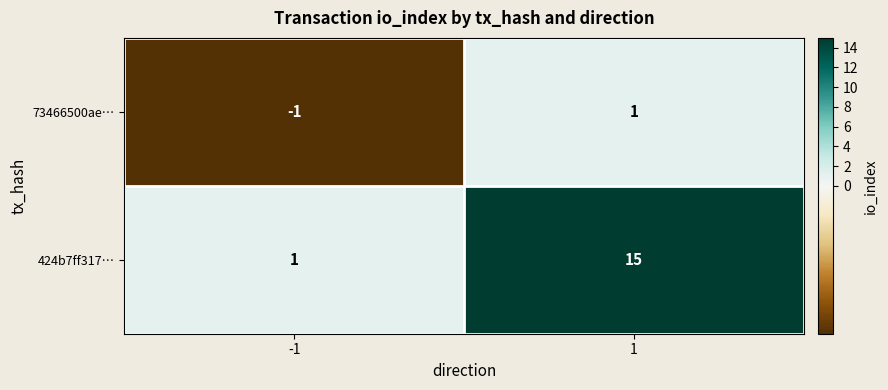

Reading left to right, what are all the values shown in this chart?

73466500ae…: -1=-1	1=1
424b7ff317…: -1=1	1=15